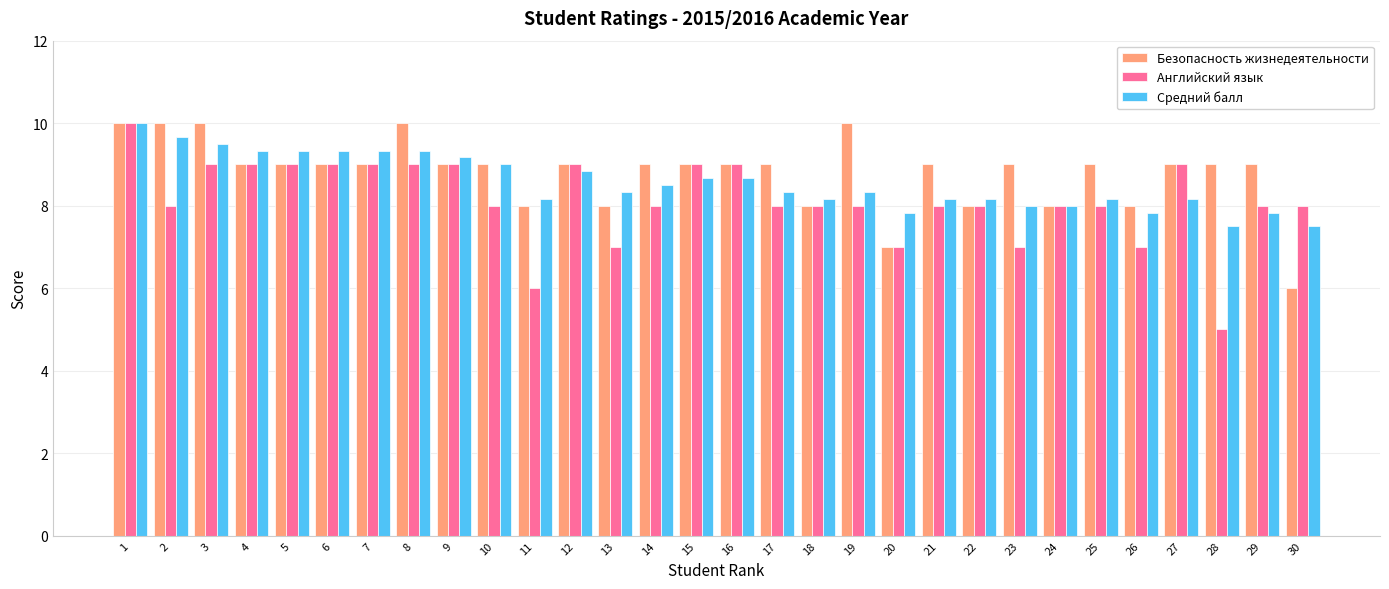

What is the difference between the second highest and minimum values in the Средний балл series?

2.2